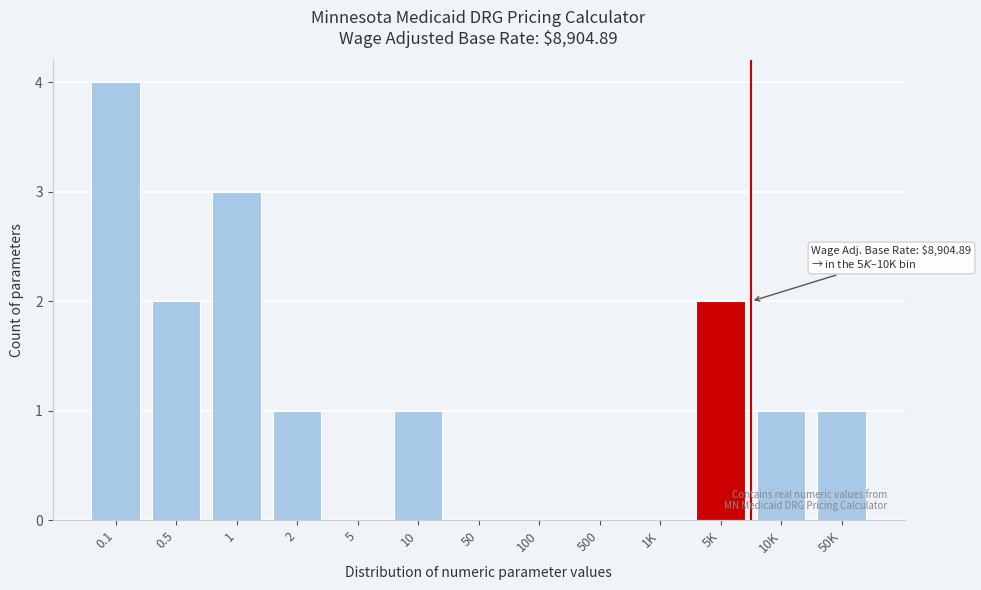

Reading left to right, transcribe all the data shown in this chart.

0.1=4	0.5=2	1=3	2=1	5=0	10=1	50=0	100=0	500=0	1K=0	5K=2	10K=1	50K=1